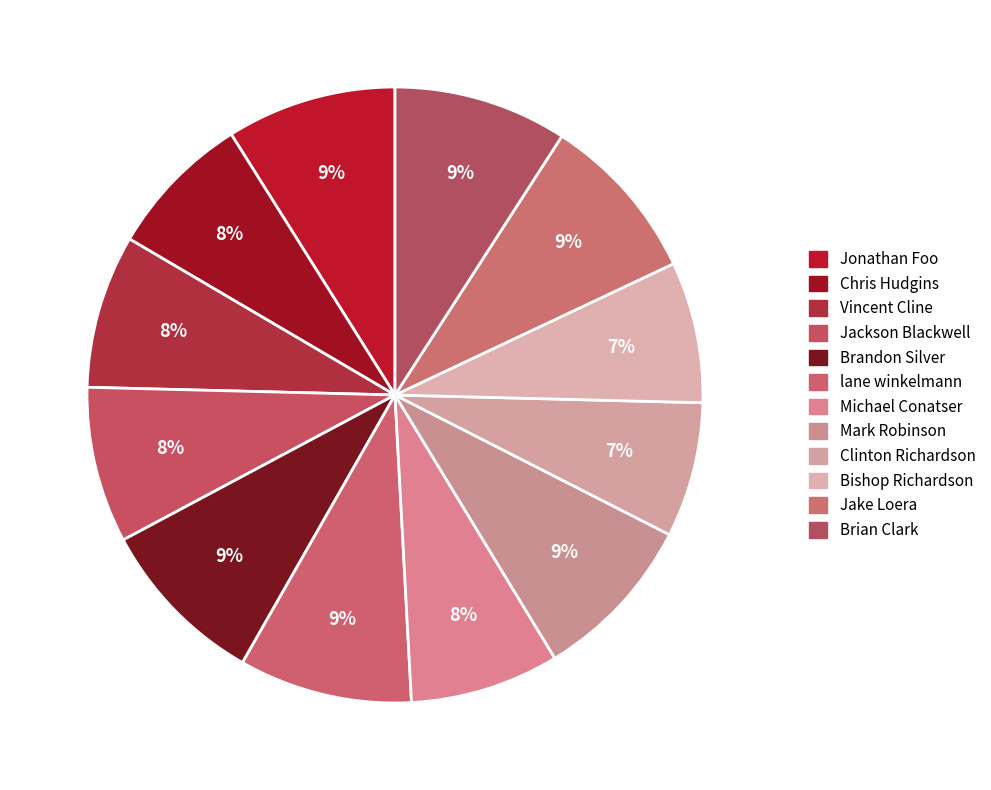

How many segments does this pie chart have?

12